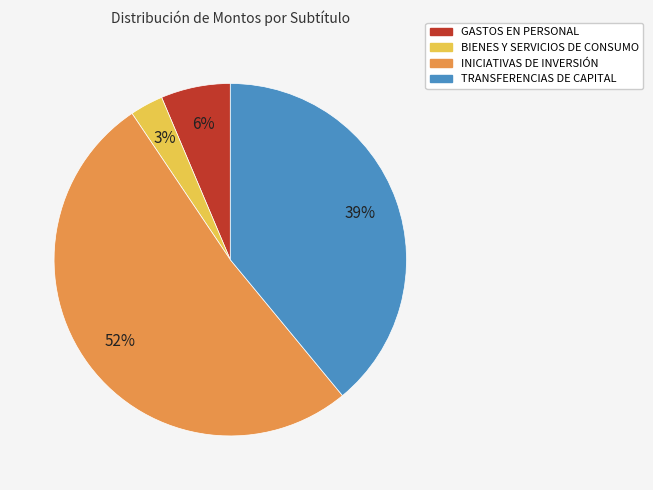

Does any single category account for the majority?

Yes